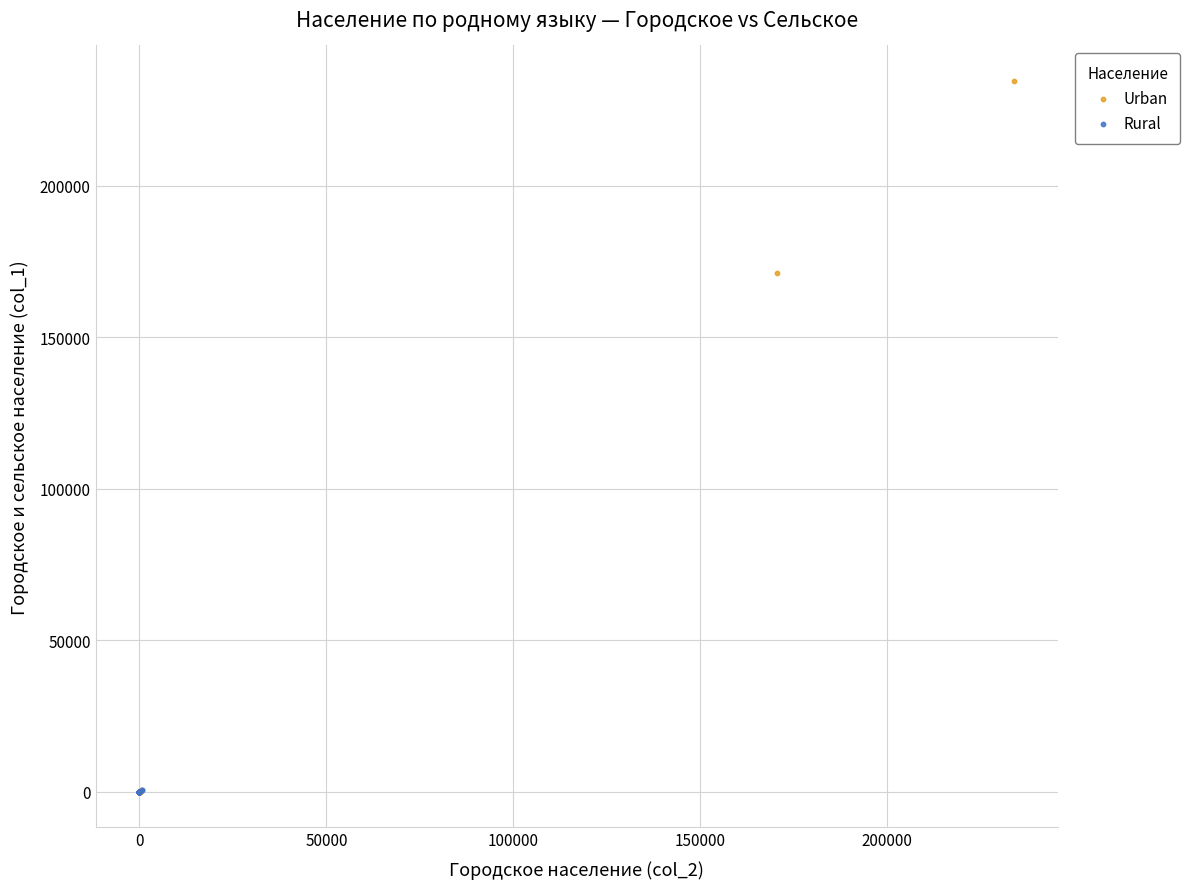

Which series reaches the maximum Y coordinate?

Urban